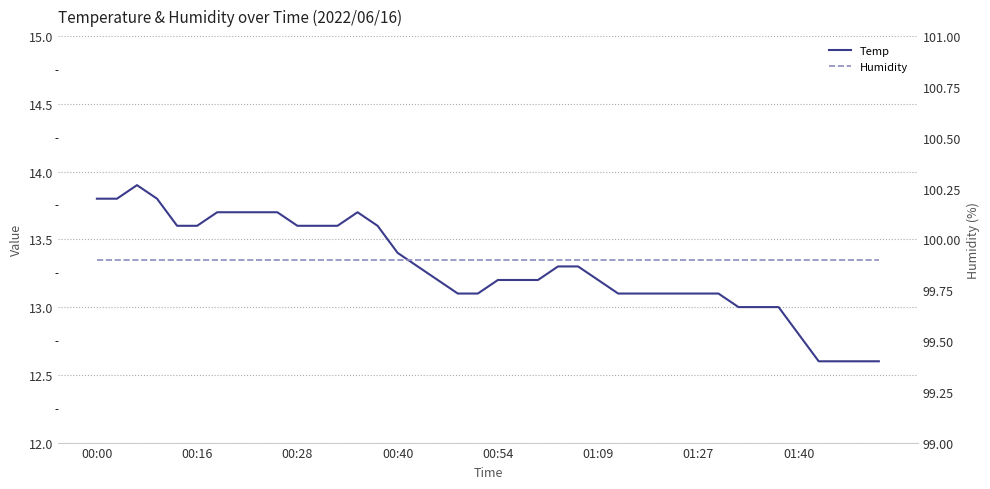

What position from the left is 8?

9